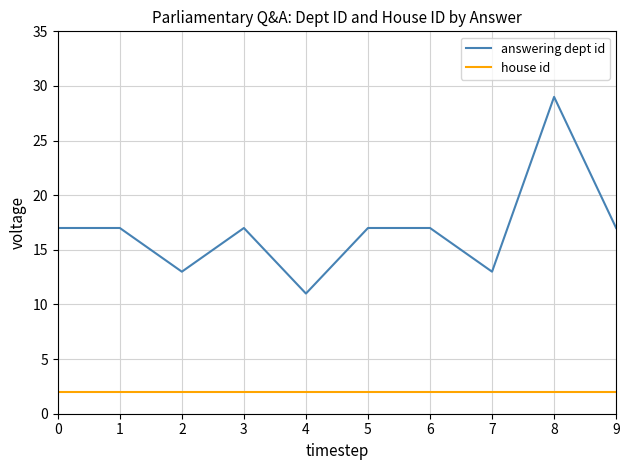

Rank the series by their maximum value, from highest to lowest.

answering dept id, house id